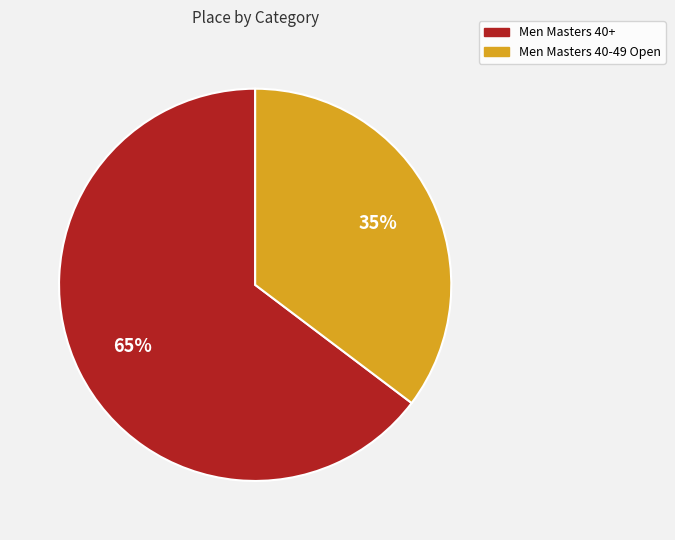

Which category has the biggest portion of the pie?

Men Masters 40+